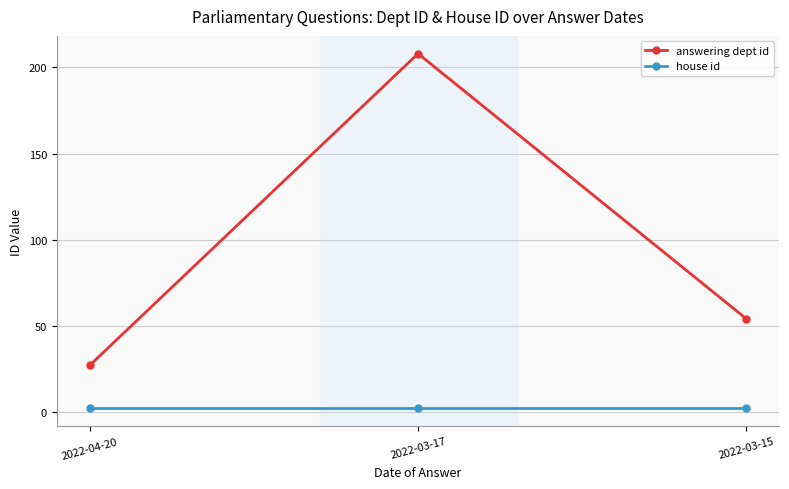

Does the chart display data point markers on the line(s)?

Yes